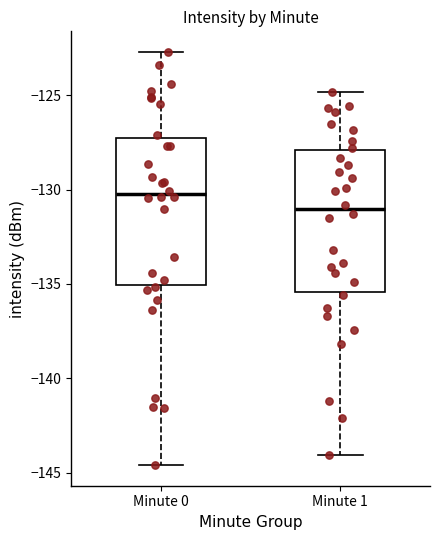

Which box's median line is the lowest?

Minute 1